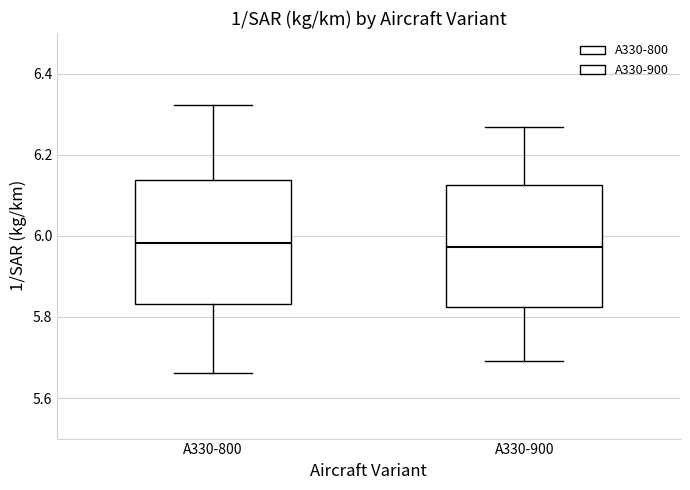

Reading left to right, read every box against the y-axis: the position of its median line, the range the box covers, and the ends of its whiskers. The values are not printed on the chart, so give them approximately, as read against the axis.

A330-800: median 5.98, box 5.84 to 6.14, whiskers 5.66 to 6.32
A330-900: median 5.98, box 5.82 to 6.12, whiskers 5.70 to 6.26